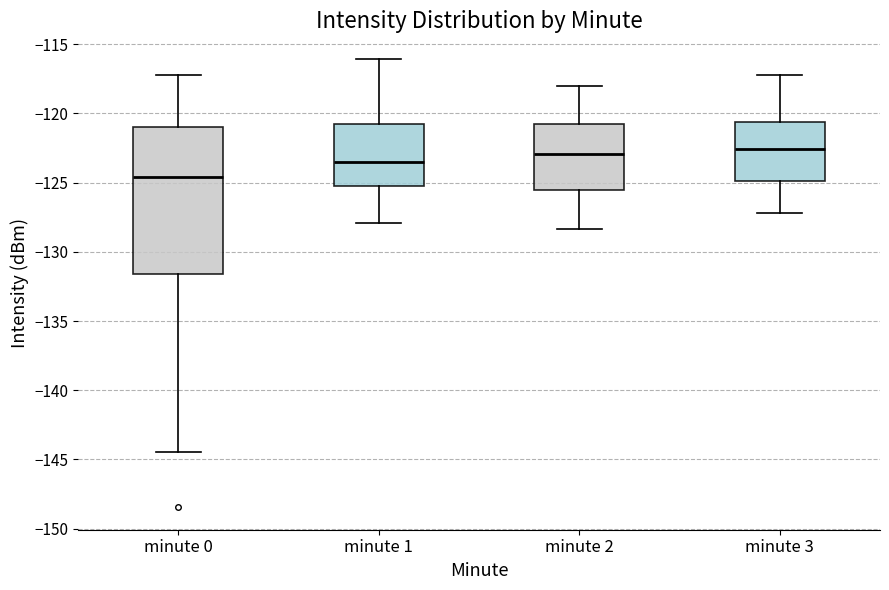

Which box is the tallest, from its lower edge to its upper edge?

minute 0